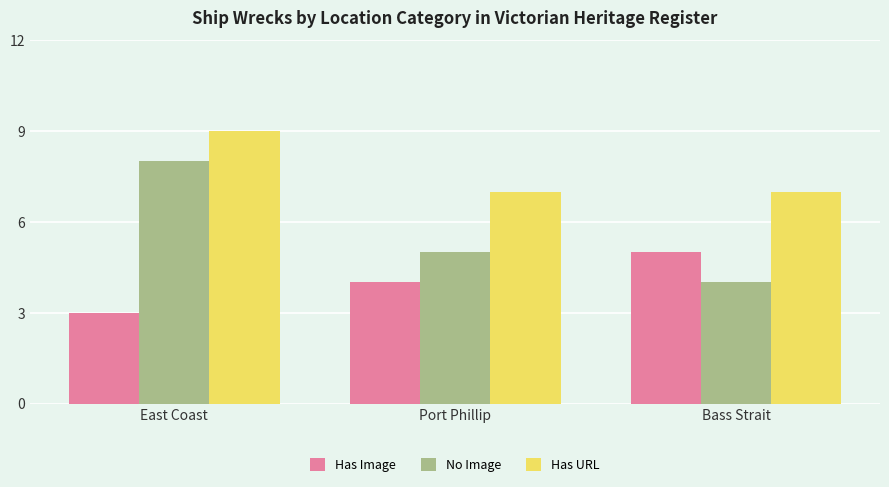

At how many categories does at least one series exceed 5?

3